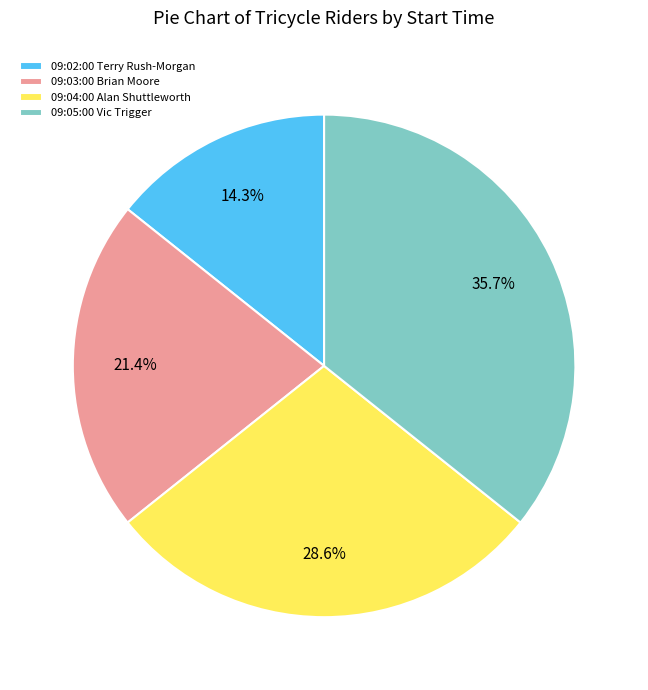

Which slice is the largest?

09:05:00 Vic Trigger